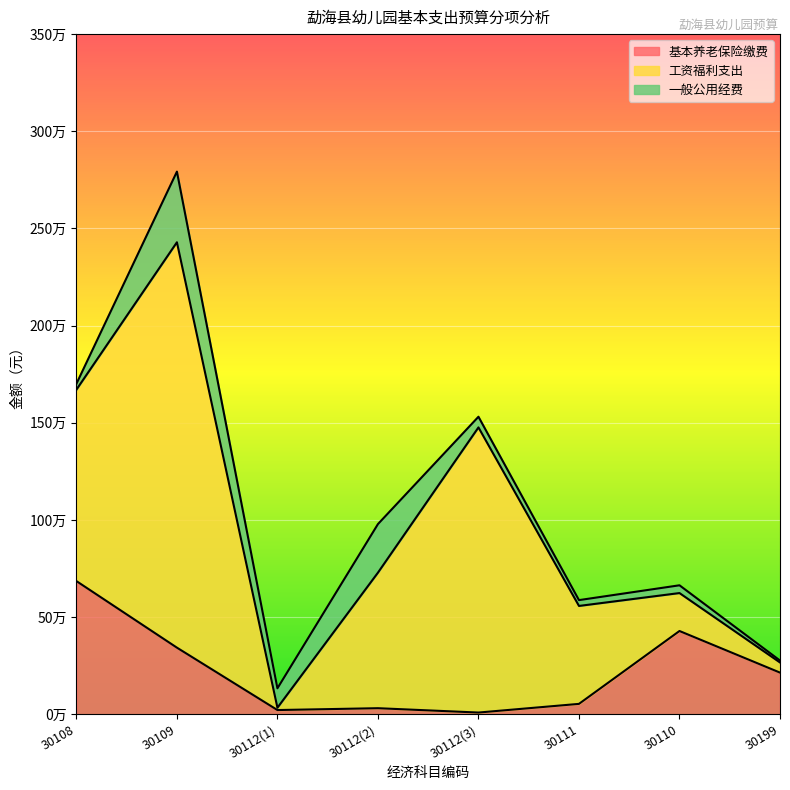

Which label corresponds to the largest value in the chart?

30109